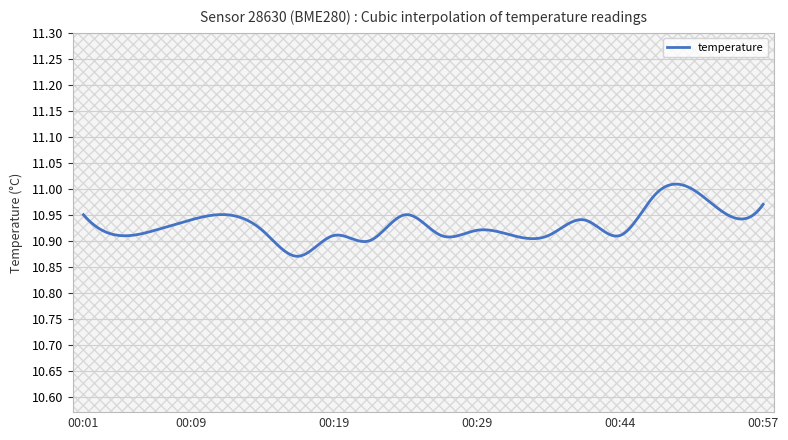

Reading right to left, what are all the values shown in this chart?

00:57=11.0	00:54=10.9	00:52=11.0	00:47=11.0	00:44=10.9	00:41=10.9	00:34=10.9	00:31=10.9	00:29=10.9	00:26=10.9	00:24=10.9	00:21=10.9	00:19=10.9	00:16=10.9	00:14=10.9	00:11=10.9	00:09=10.9	00:06=10.9	00:04=10.9	00:01=10.9